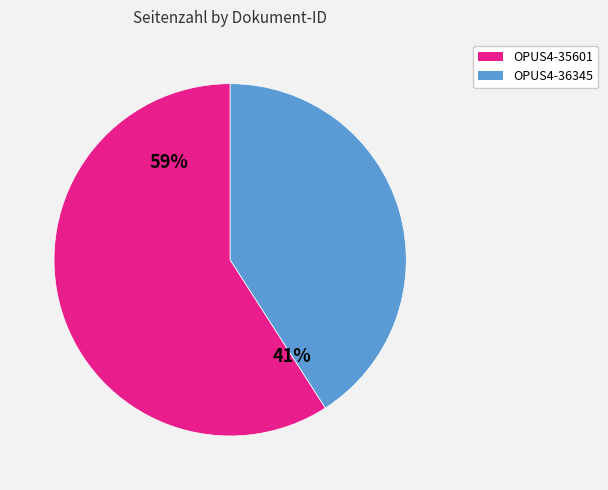

To the nearest percent, what is the difference between the largest and smallest slice percentages?

18%